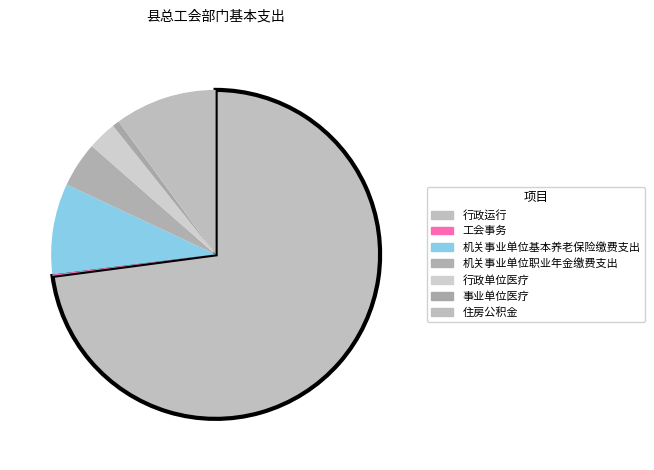

Is there a majority slice in this chart?

Yes